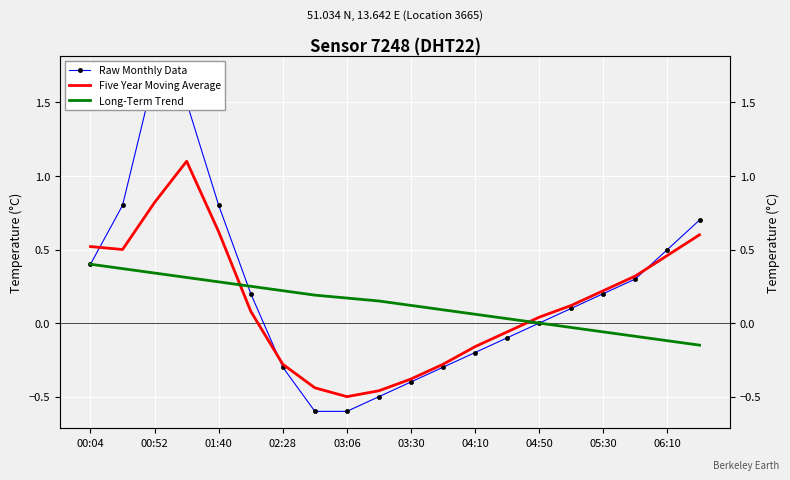

How many intersections are there between Five Year Moving Average and Long-Term Trend?

2